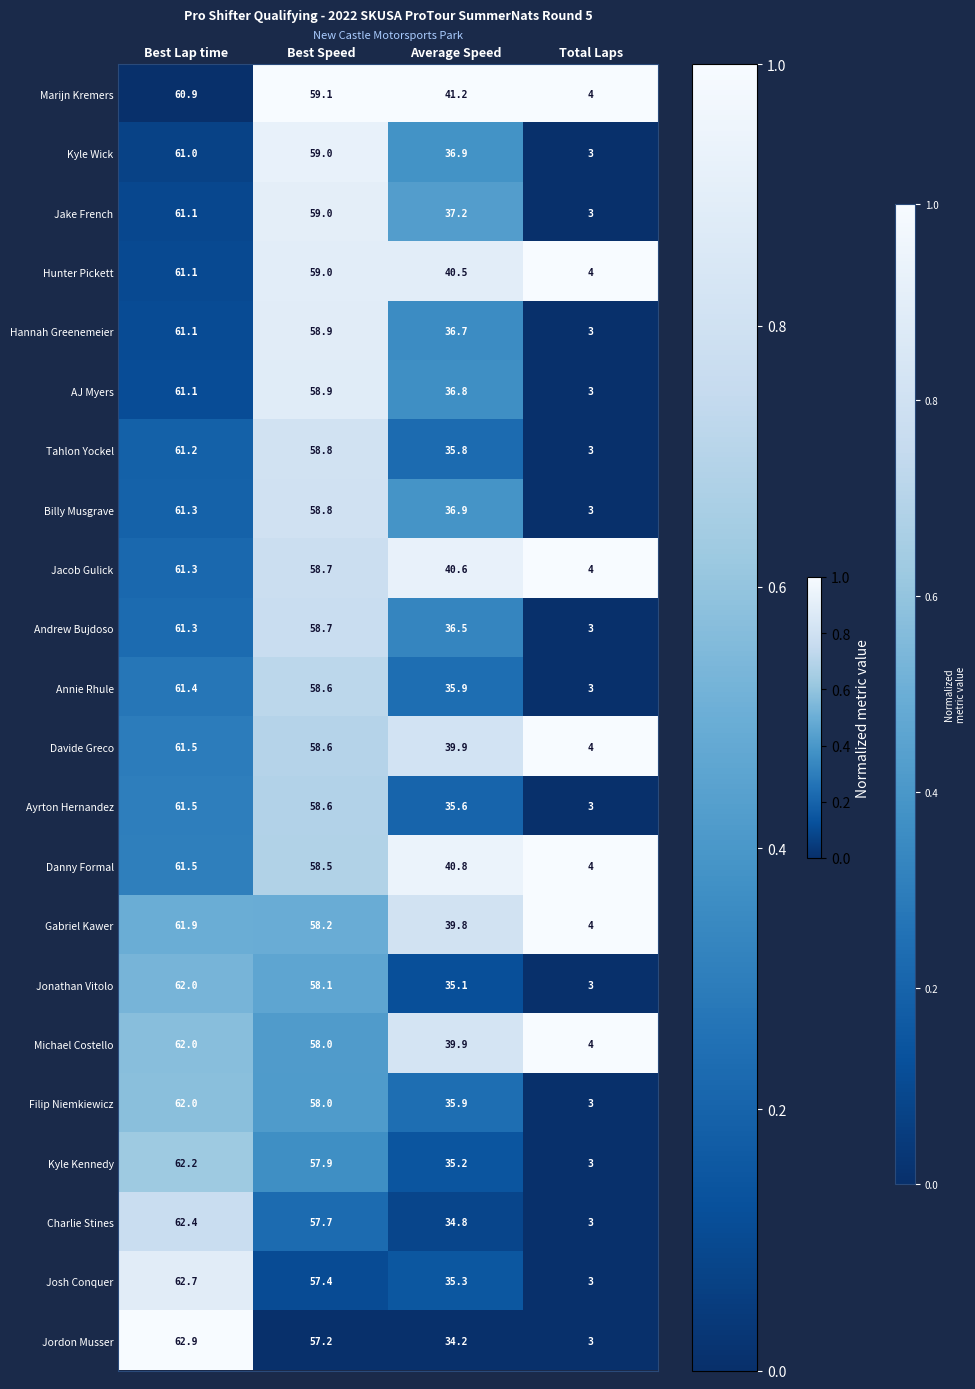

List the labels in order of Hannah Greenemeier value, largest first.

Best Lap time, Best Speed, Average Speed, Total Laps